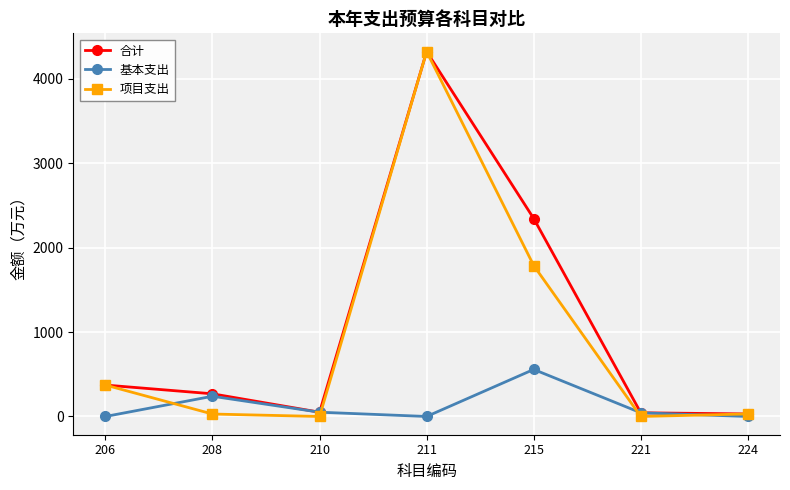

Which series has the widest spread of values?

项目支出